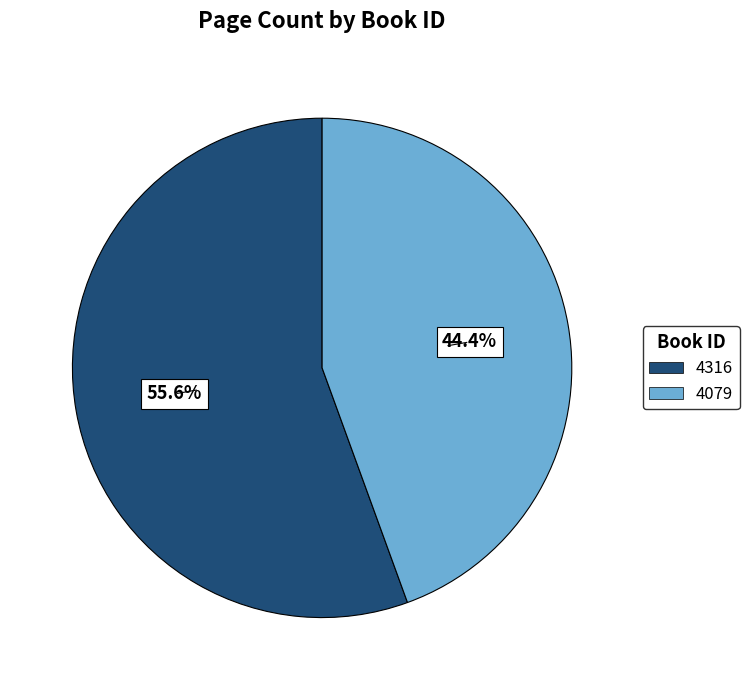

Between 4316 and 4079, which is larger?

4316